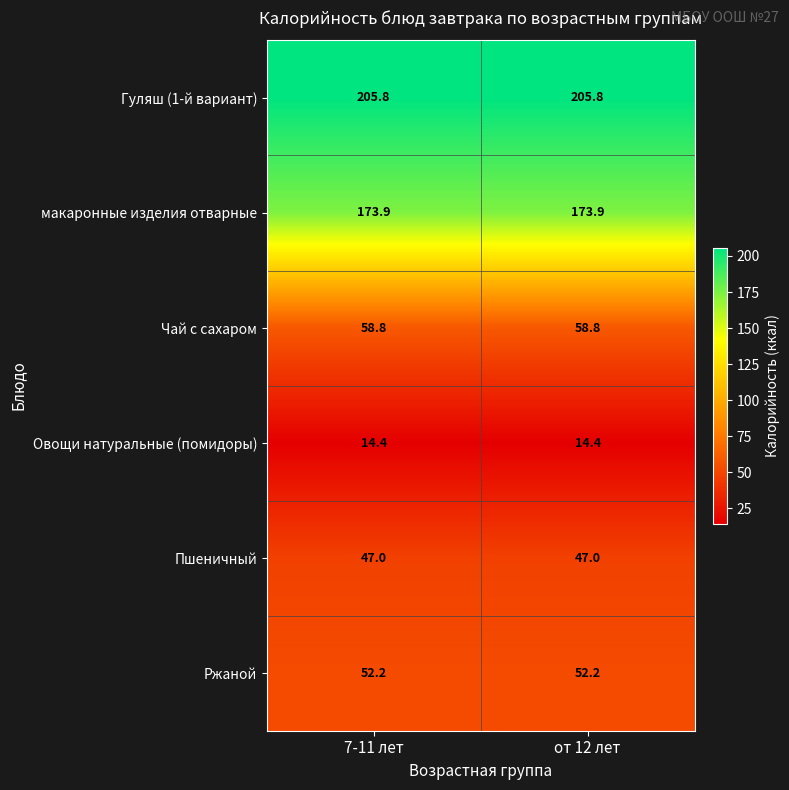

What is the difference between the highest and lowest values at от 12 лет?

191.4